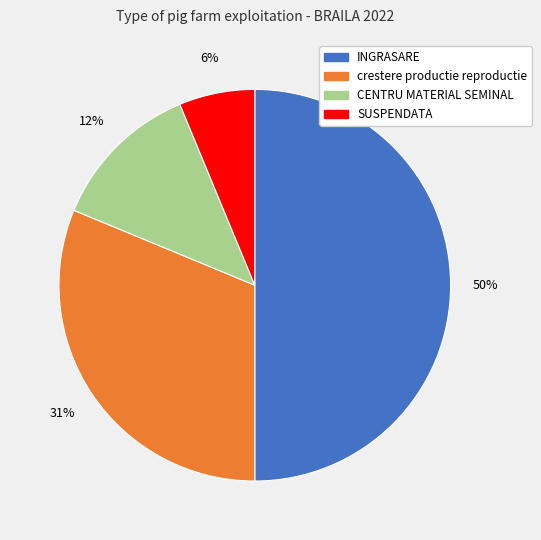

Between crestere productie reproductie and CENTRU MATERIAL SEMINAL, which is larger?

crestere productie reproductie